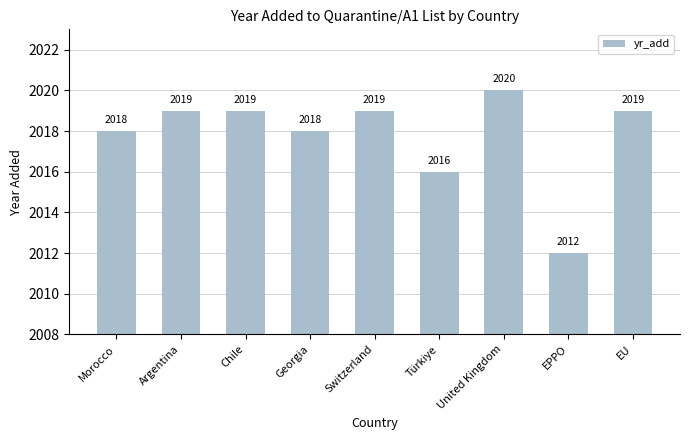

What is the label of the 5th bar from the right?

Switzerland